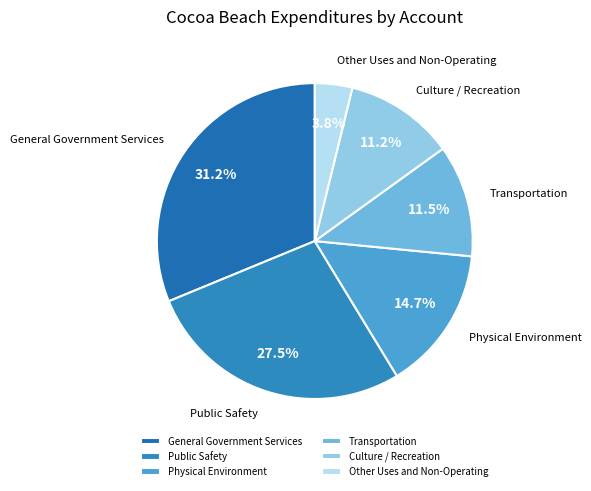

Is it true that General Government Services is 24% of the pie?

False